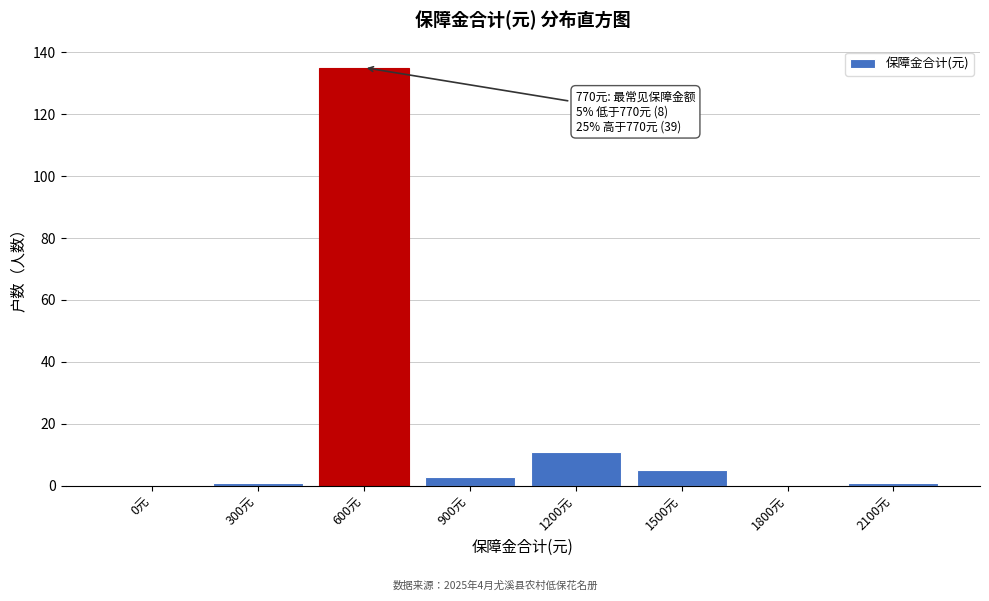

Reading left to right, transcribe all the data shown in this chart.

0元=0	300元=1	600元=135	900元=3	1200元=11	1500元=5	1800元=0	2100元=1